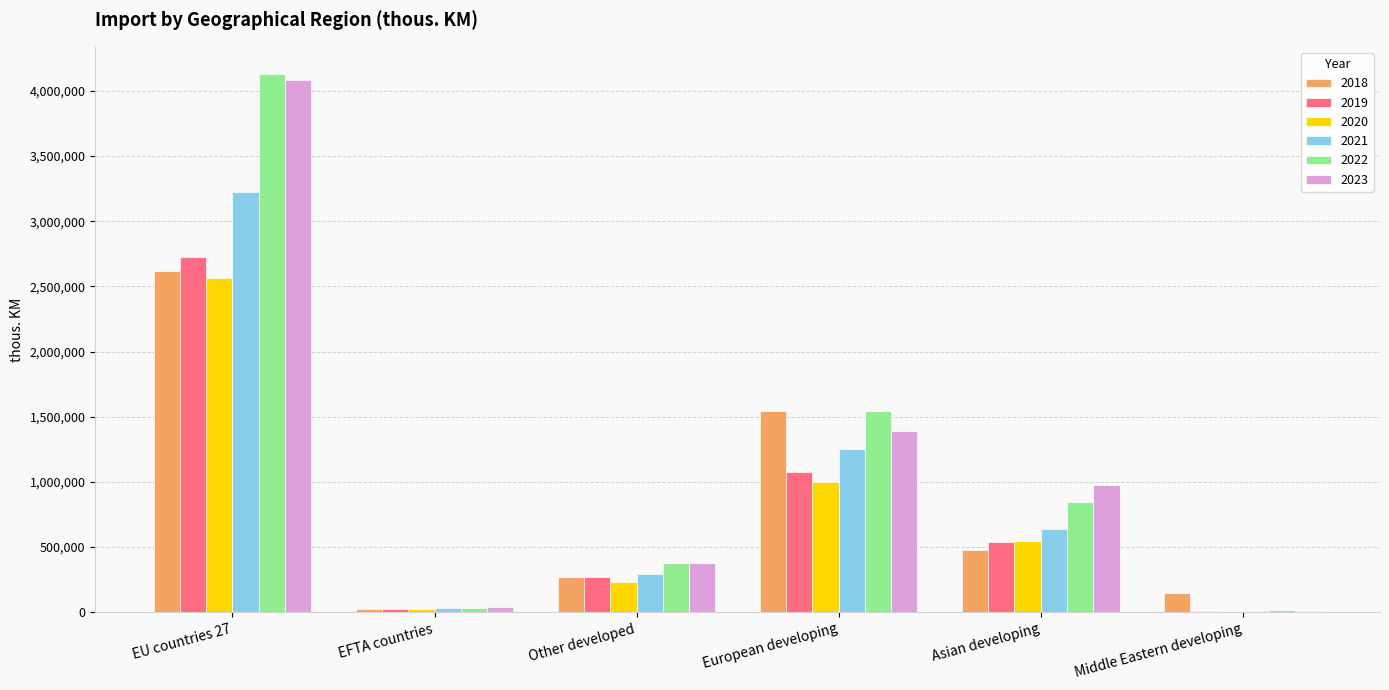

What is the average value of the 2021 series?

908110